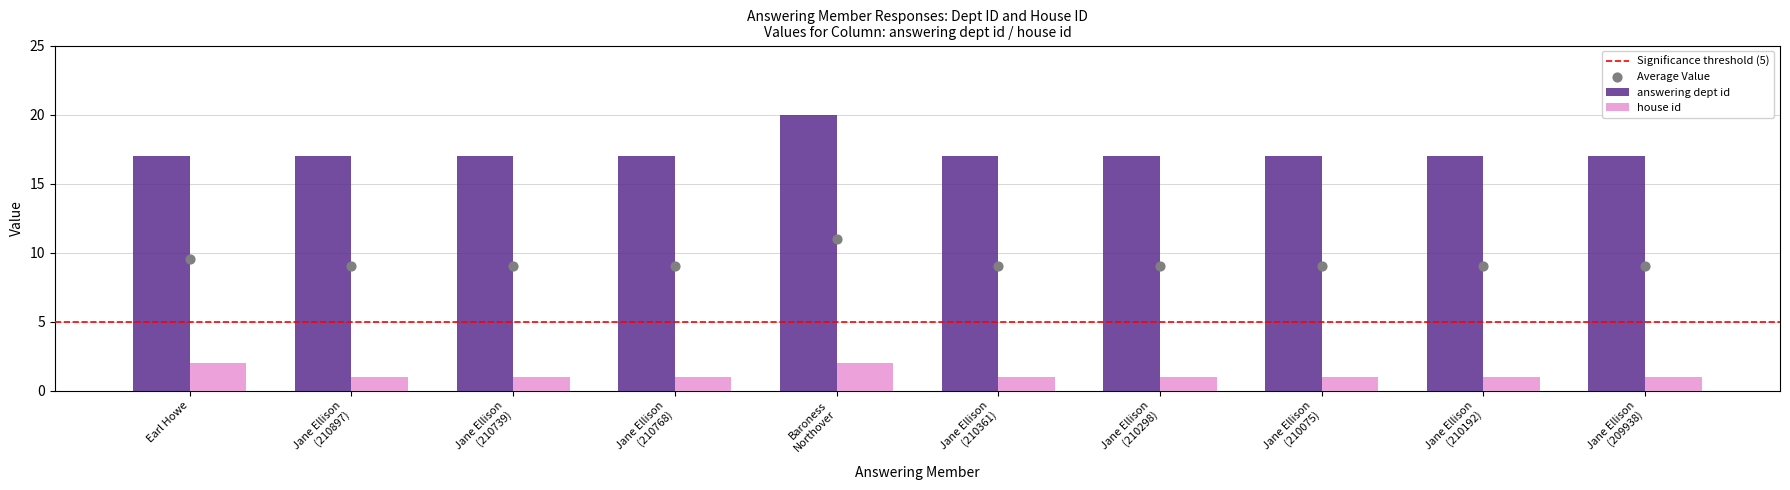

Is the value of house id at Jane Ellison (210768) greater than the value of answering dept id at Earl Howe?

No